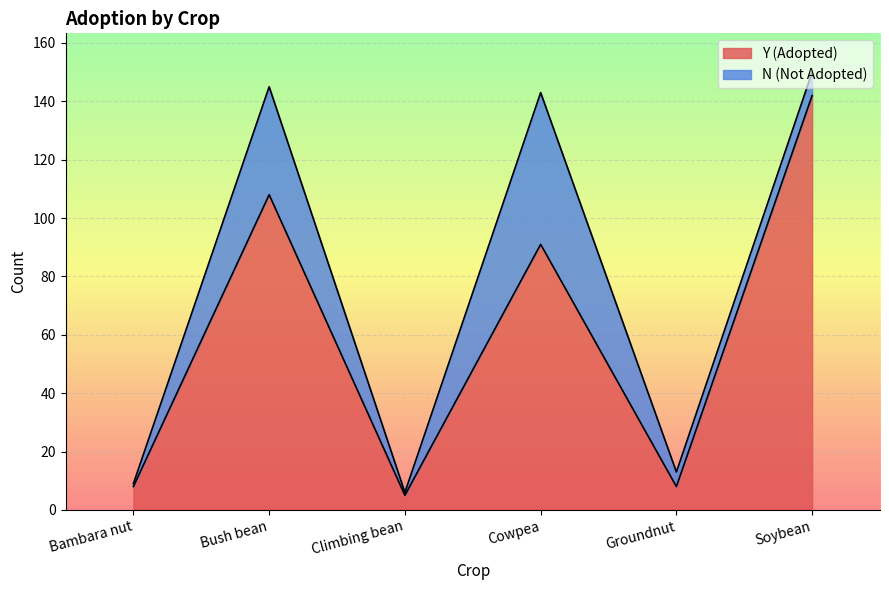

Reading right to left, transcribe all the data shown in this chart.

Soybean=142	Groundnut=8	Cowpea=91	Climbing bean=5	Bush bean=108	Bambara nut=8